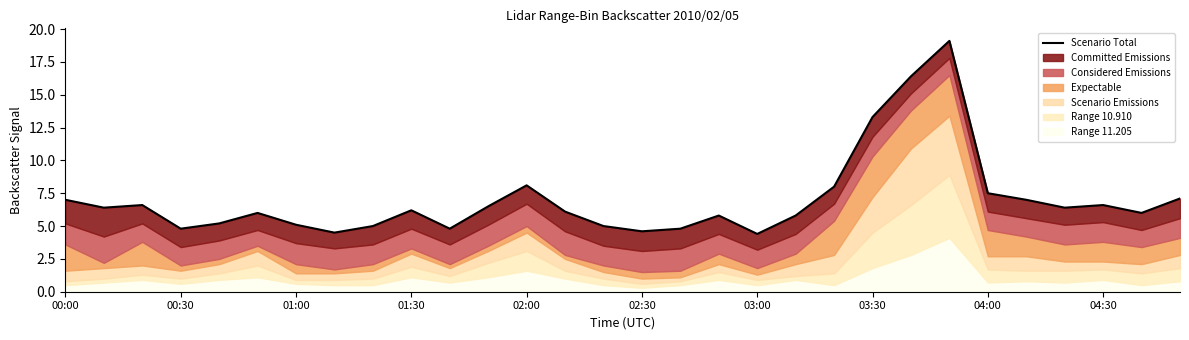

The value at 14 is 5.0. True or false?

True